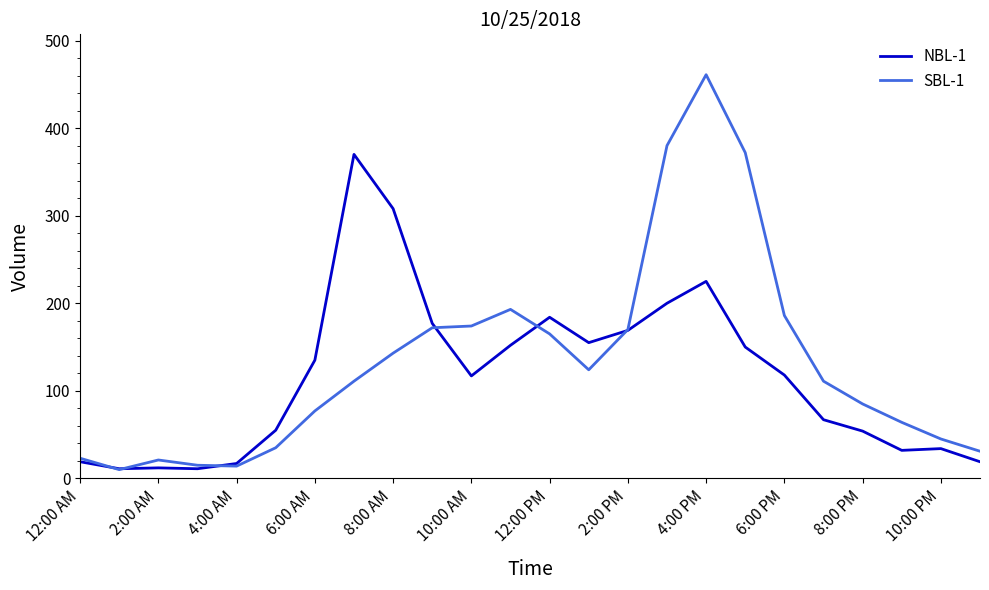

List the series in order of their peak value, lowest first.

NBL-1, SBL-1